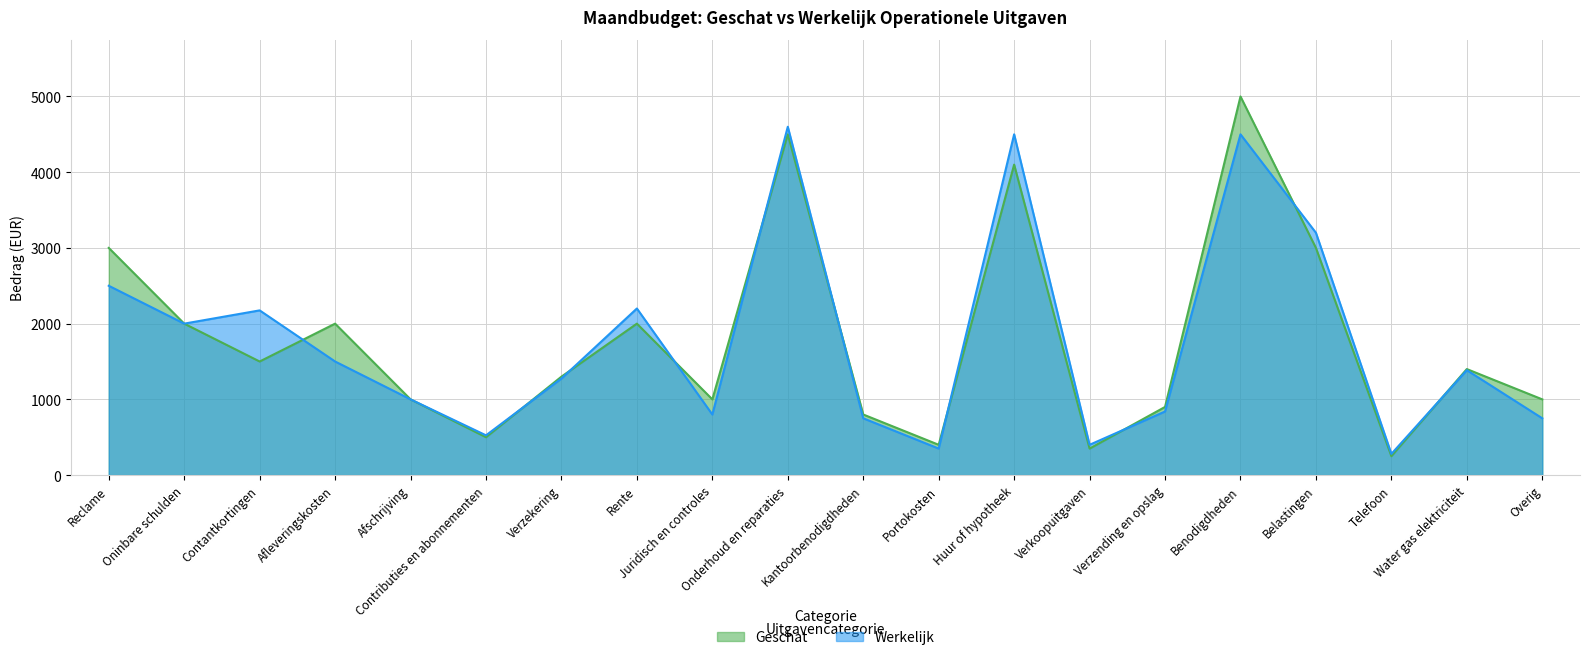

Reading left to right, what are all the values shown in this chart?

Geschat: 3000	2000	1500	2000	1000	500	1300	2000	1000	4500	800	400	4100	350	900	5000	3000	250	1400	1000
Werkelijk: 2500	2000	2175	1500	1000	525	1275	2200	800	4600	750	350	4500	400	840	4500	3200	280	1385	750